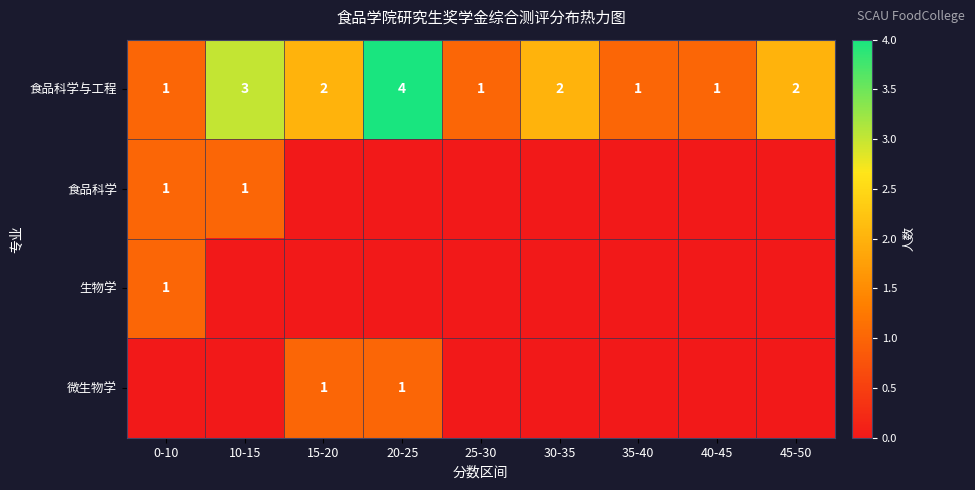

True or false: 食品科学与工程 has a value of 2 at 45-50.

True